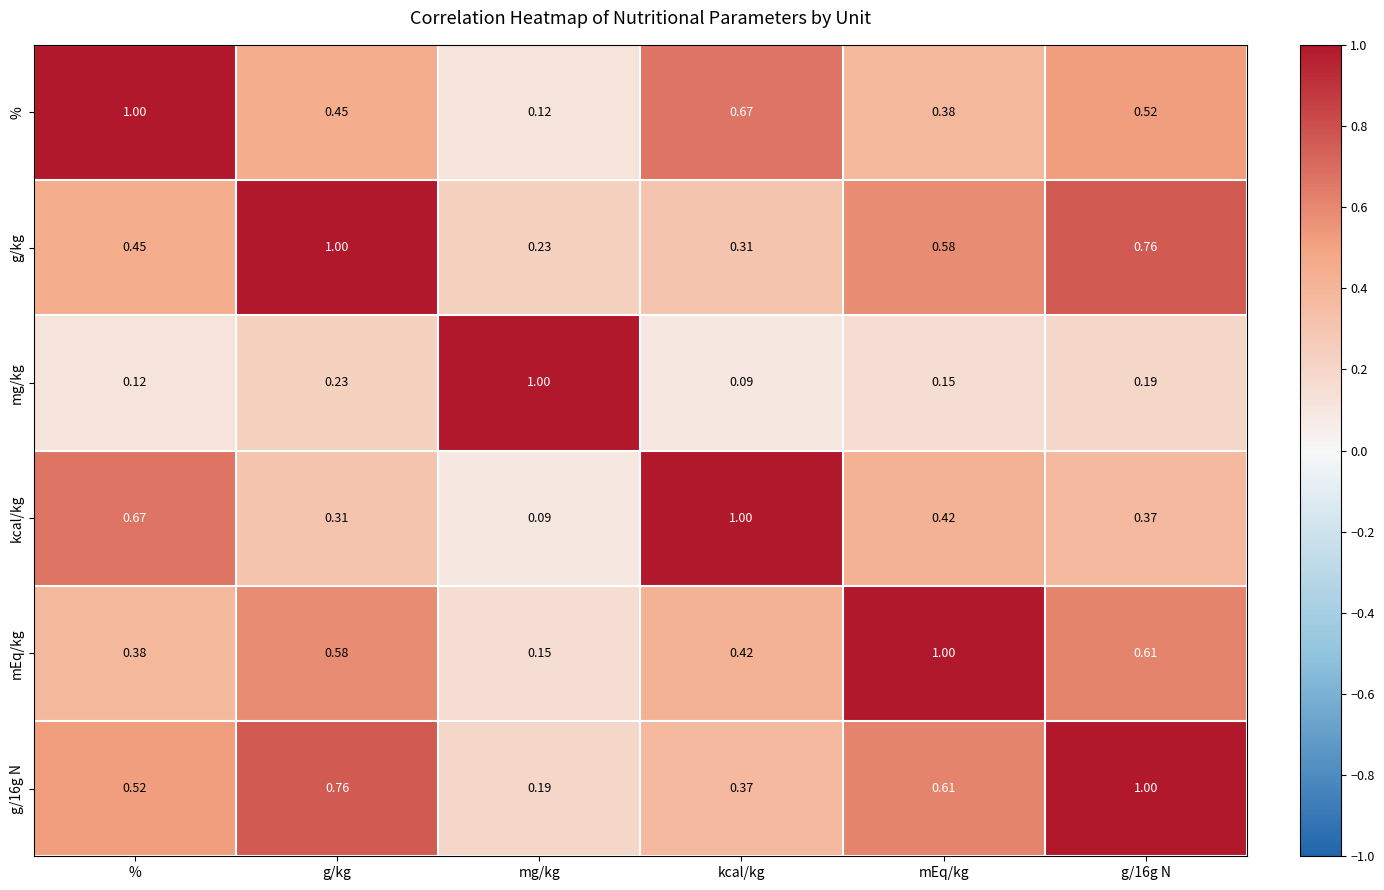

Which series has the largest total across all categories?

g/16g N